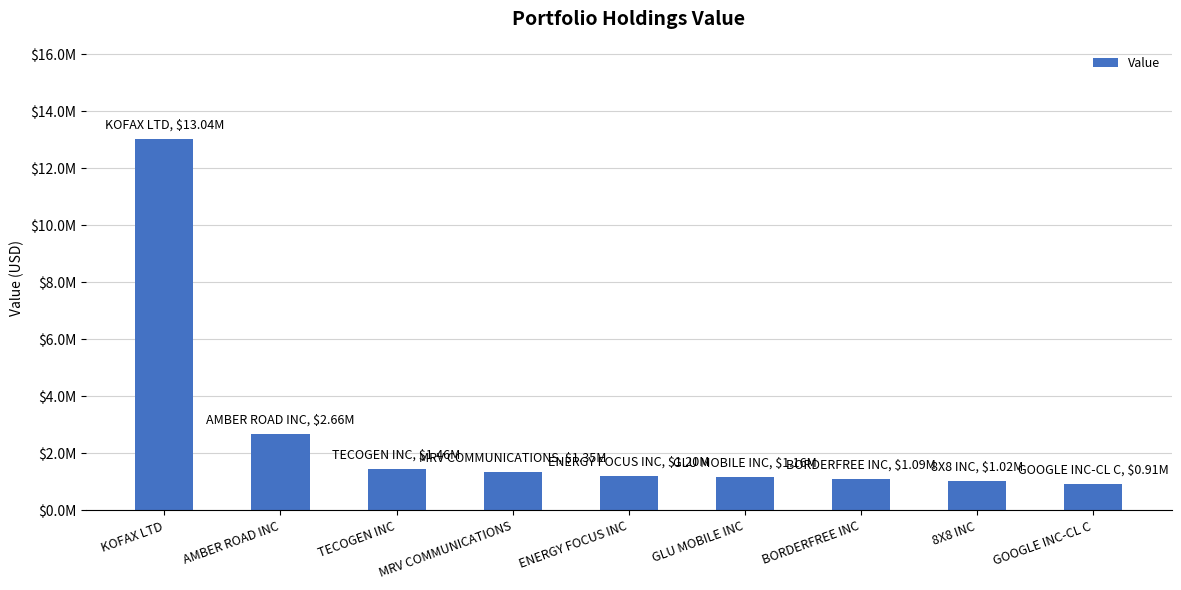

Are the bars horizontal?

No